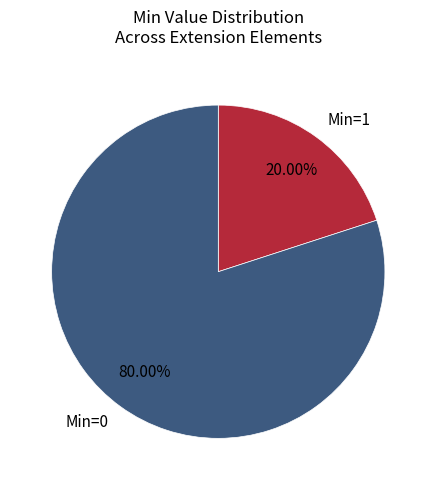

To the nearest percent, what is the average slice percentage?

50%